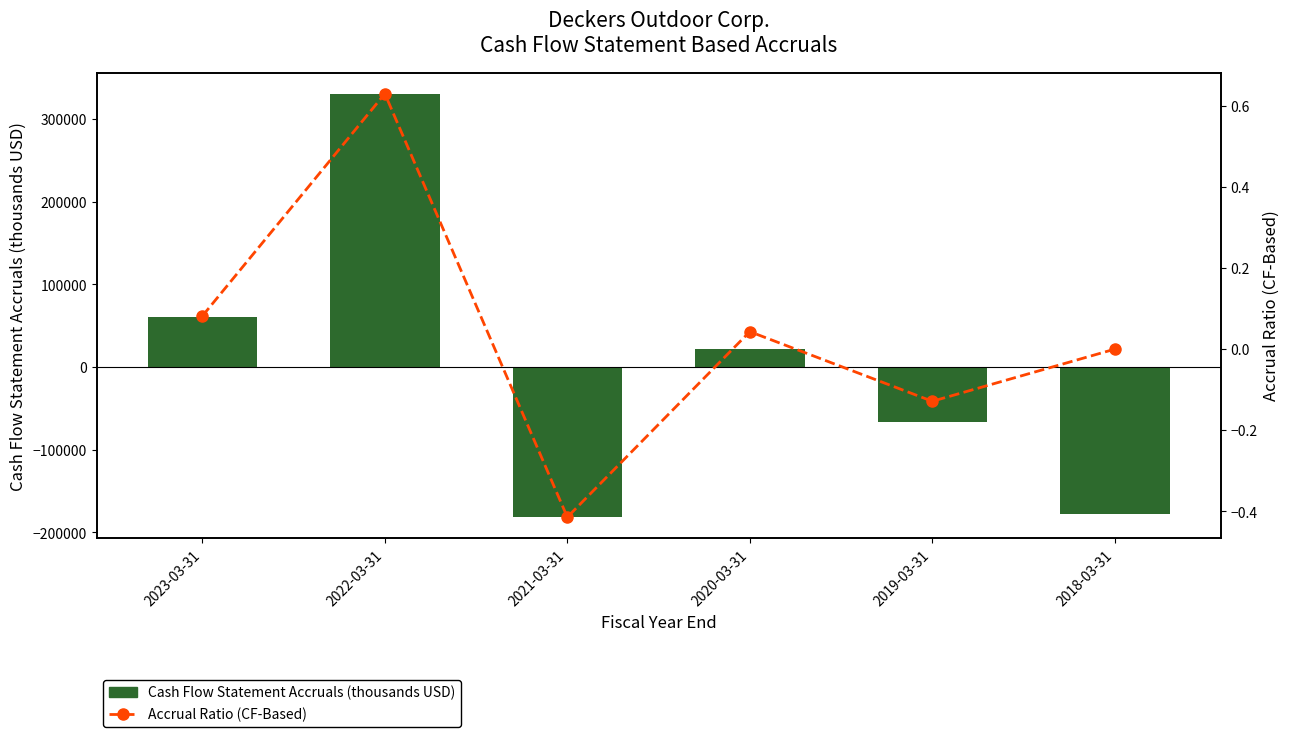

What position from the right is 2023-03-31?

6